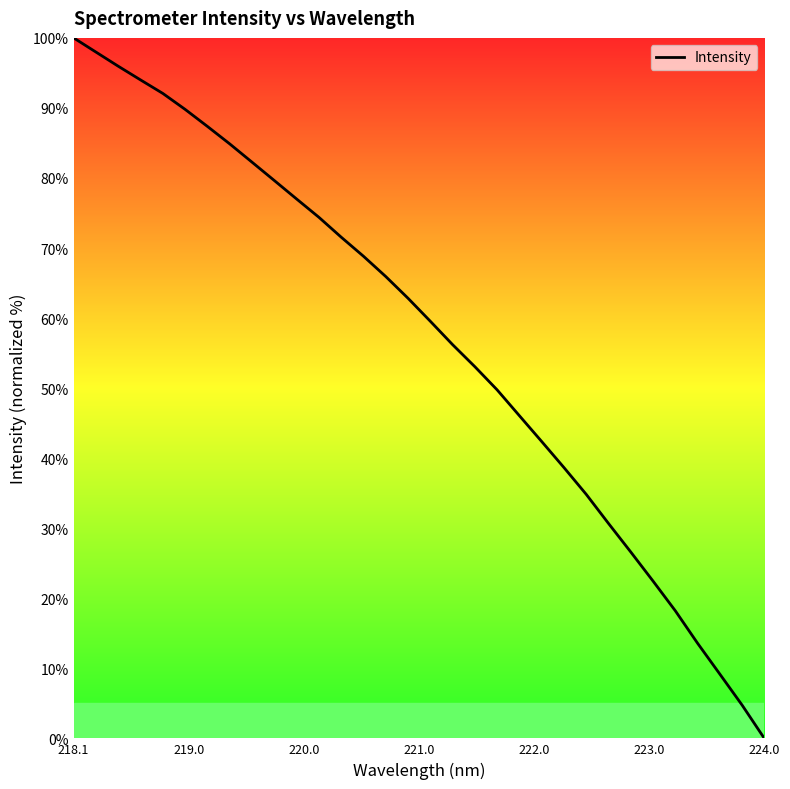

What is the difference between the maximum and minimum values?

100.0